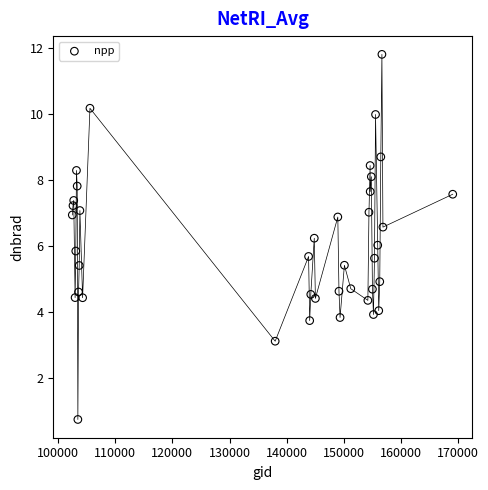

What is the range of X values (max minus min)?

66597.0